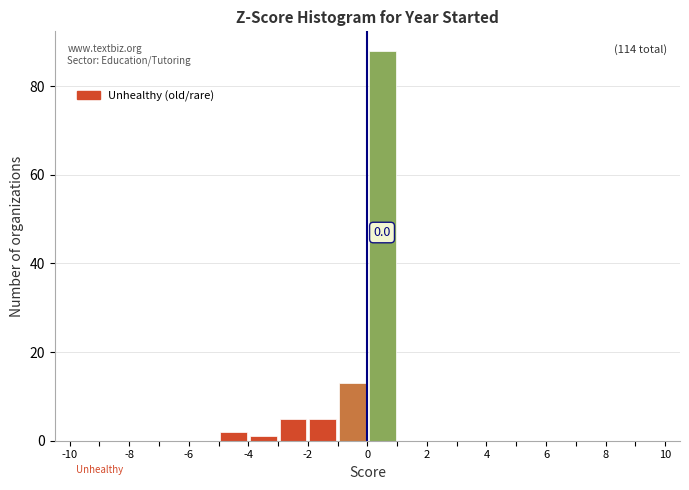

Which range on the x-axis has the tallest bar?

0 to 1